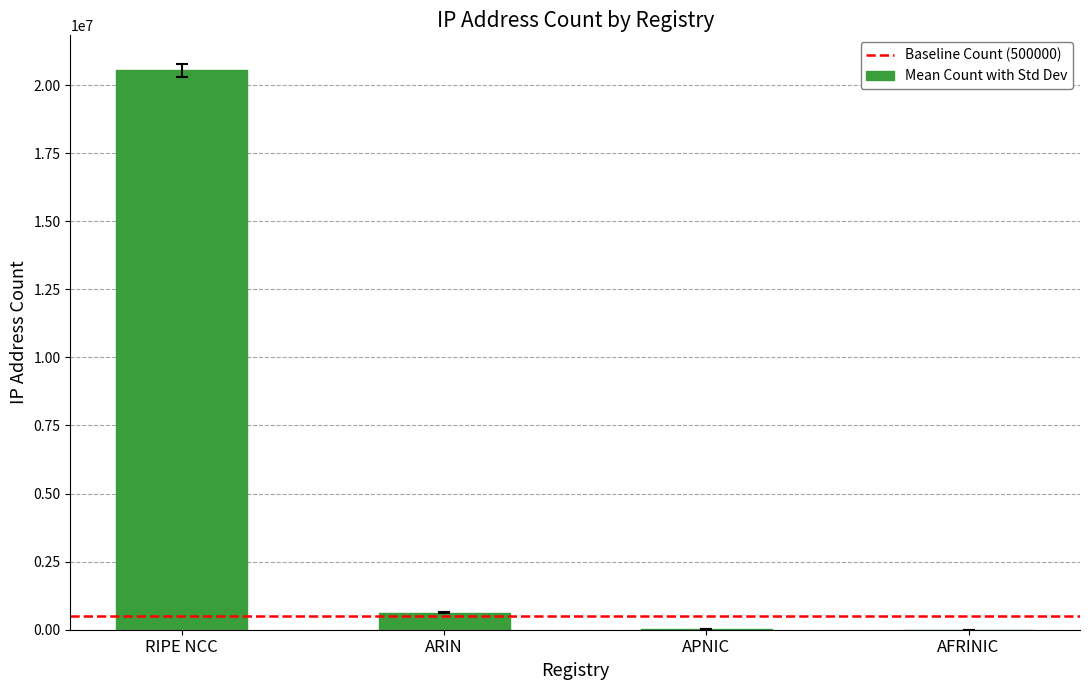

Which category has the highest value across all series?

RIPE NCC